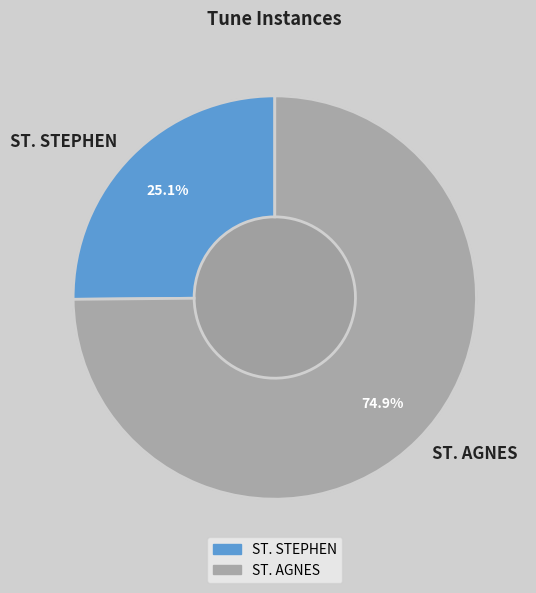

What is the majority slice?

ST. AGNES